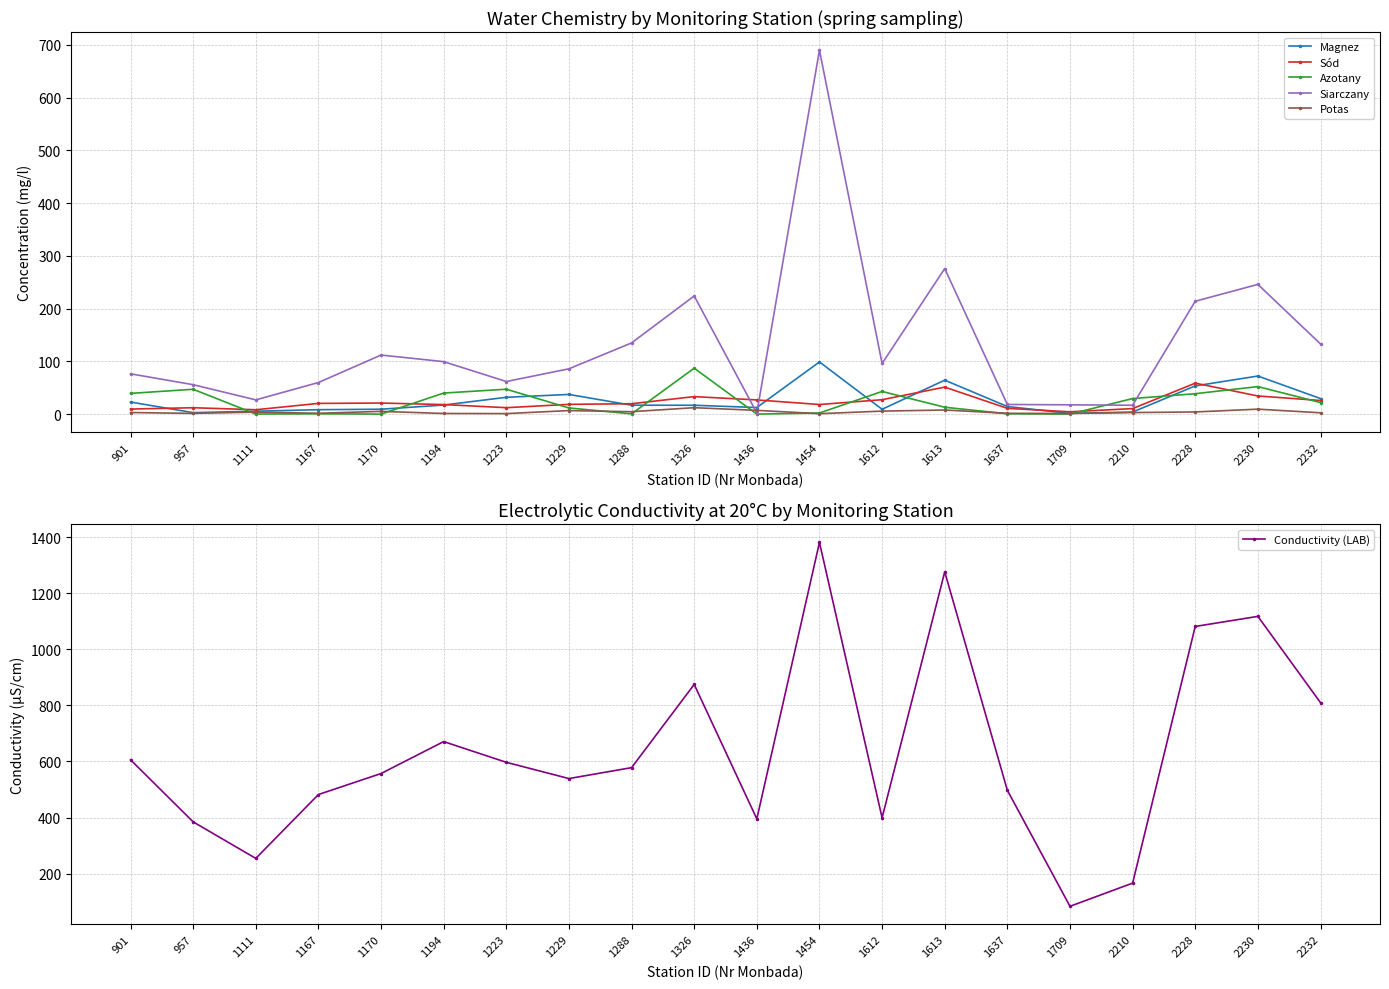

What is the maximum value for Sód?

58.7